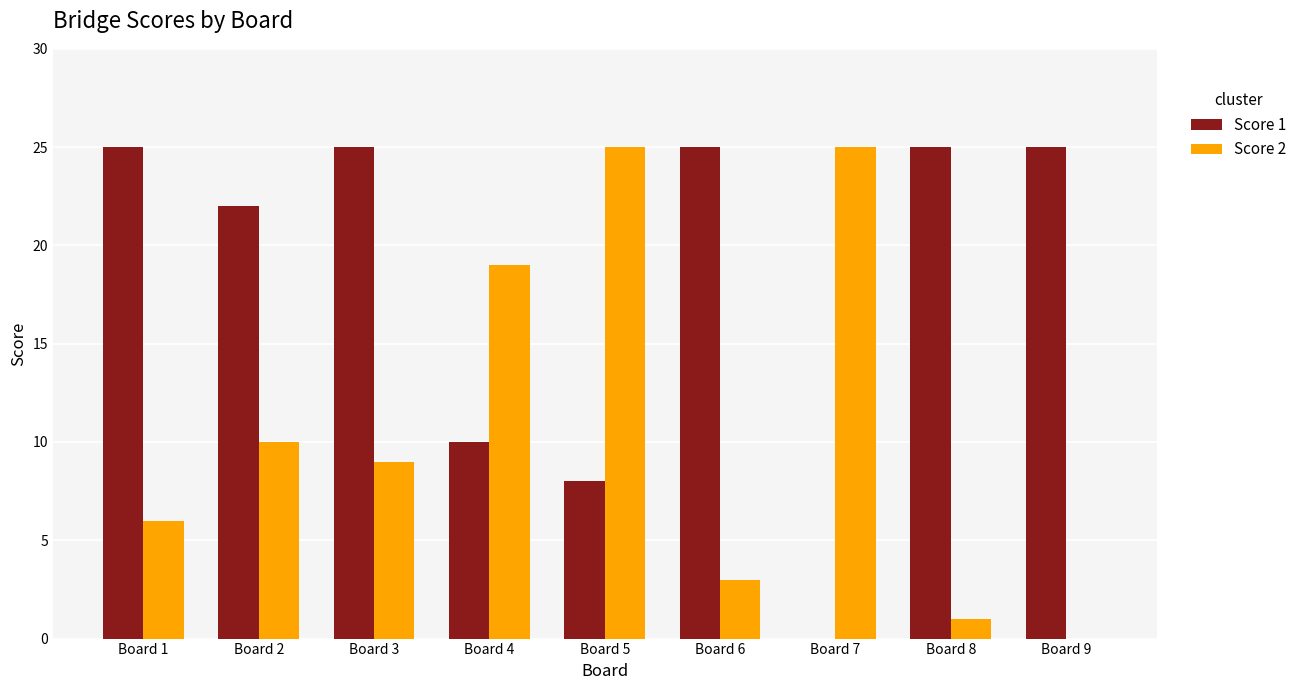

Reading left to right, transcribe all the data shown in this chart.

Score 1: 25	22	25	10	8	25	0	25	25
Score 2: 6	10	9	19	25	3	25	1	0